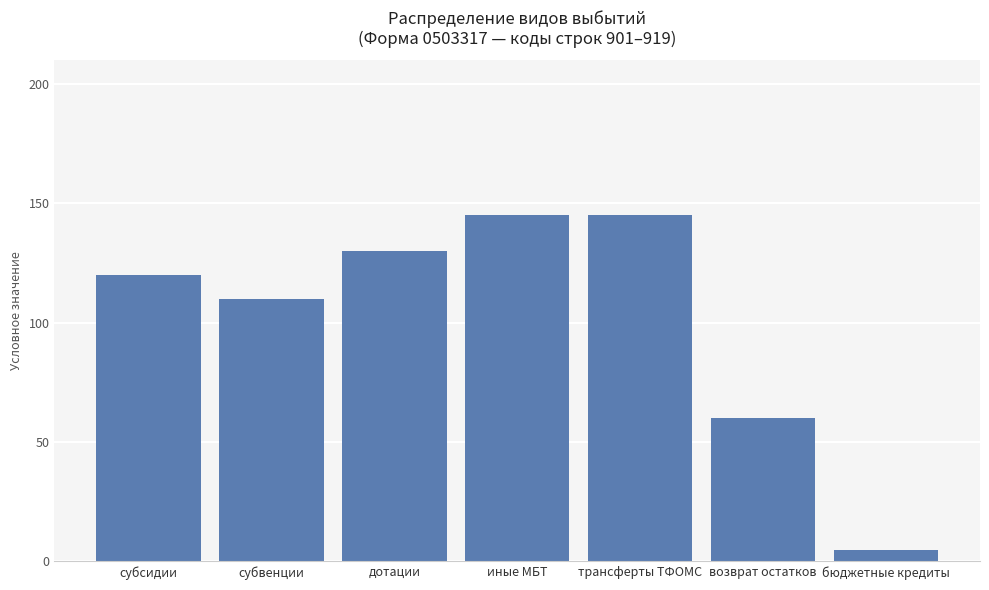

Reading right to left, list all the values displayed in this chart.

5	60	145	145	130	110	120